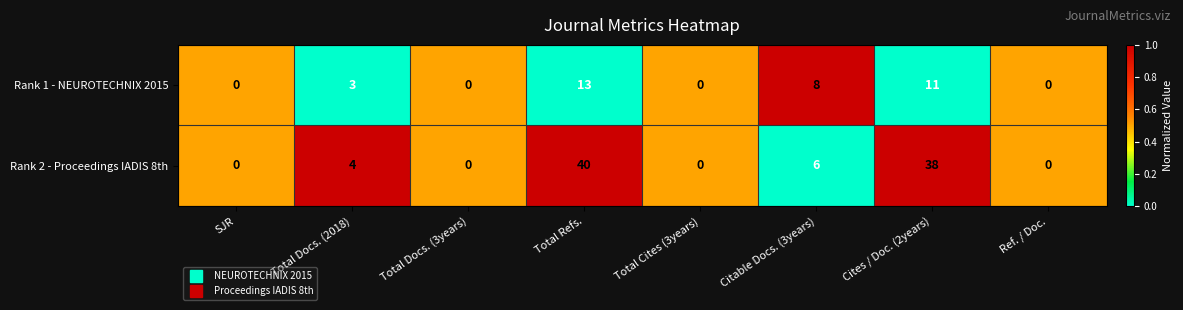

Count the number of data series in this chart.

2